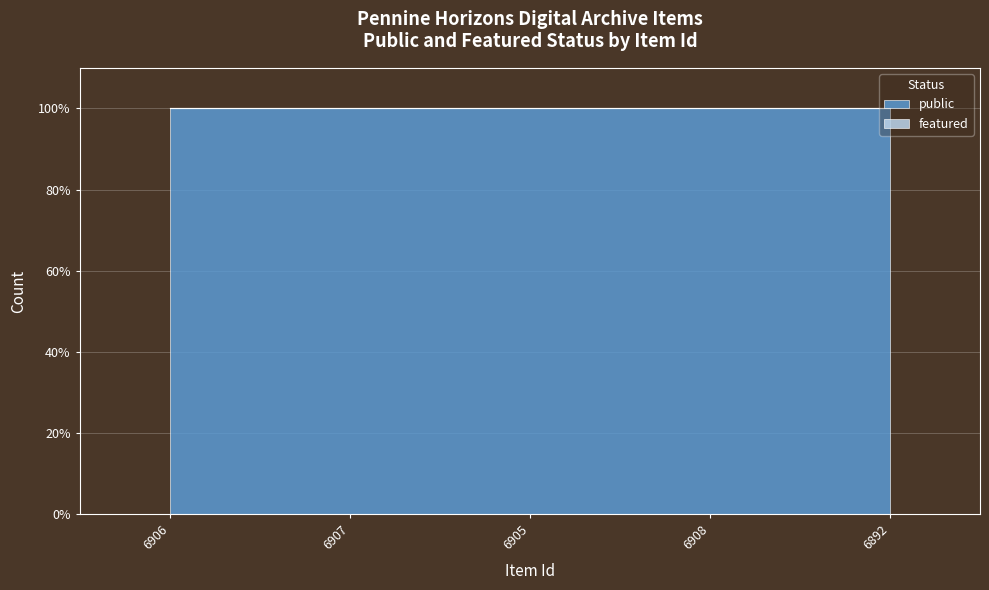

Which series has the widest spread of values?

public